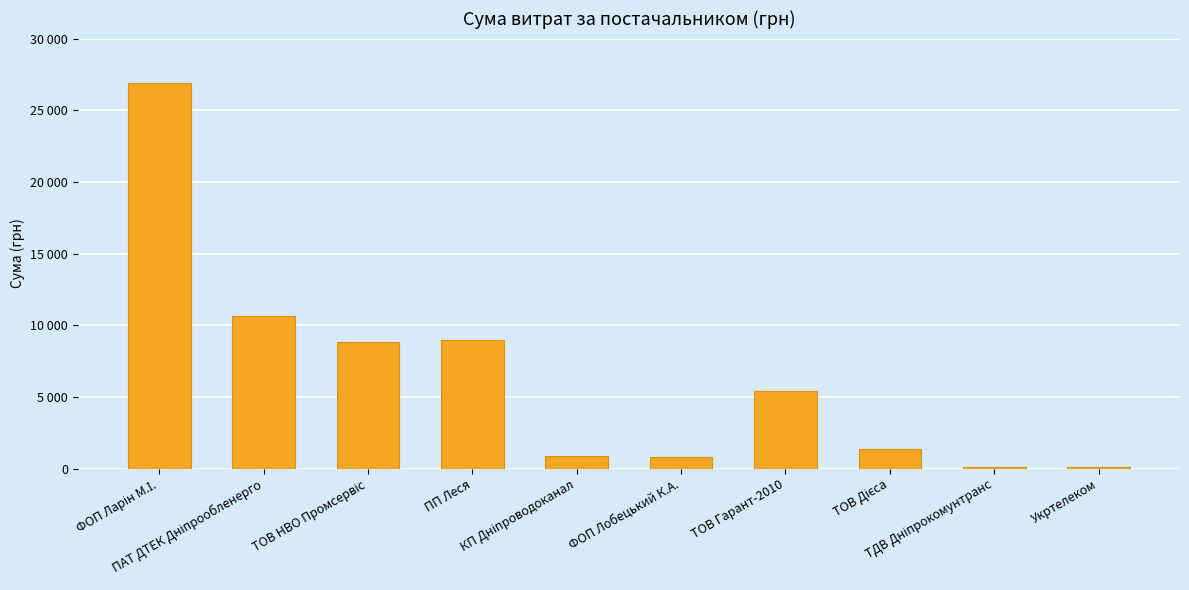

Are the bars horizontal?

No